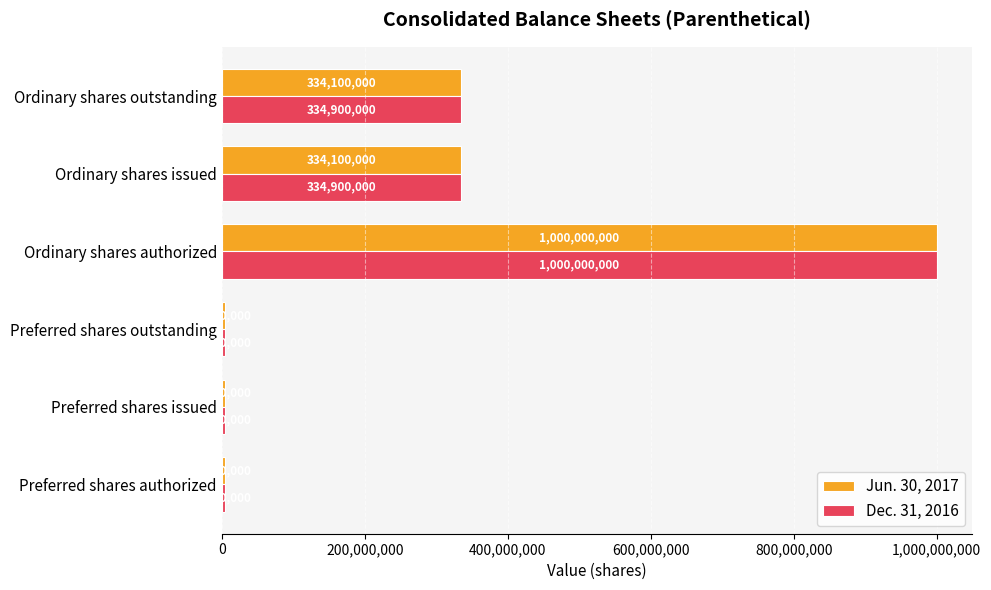

What is the total value across all series at Ordinary shares authorized?

2000000000